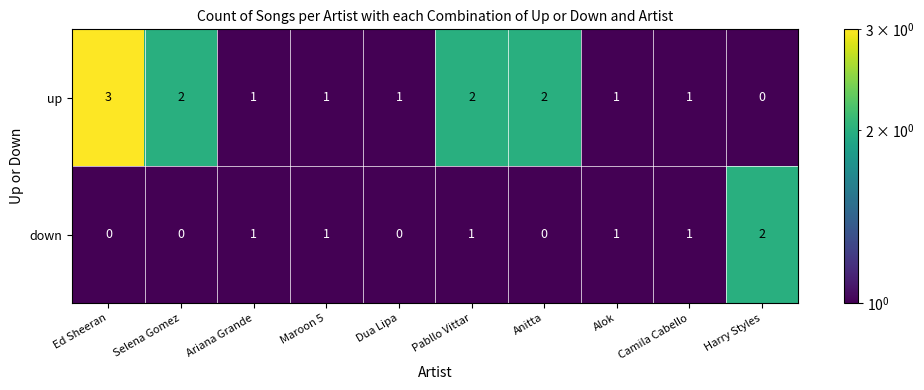

Reading left to right, what are all the values shown in this chart?

up: Ed Sheeran=3	Selena Gomez=2	Ariana Grande=1	Maroon 5=1	Dua Lipa=1	Pabllo Vittar=2	Anitta=2	Alok=1	Camila Cabello=1	Harry Styles=0
down: Ed Sheeran=0	Selena Gomez=0	Ariana Grande=1	Maroon 5=1	Dua Lipa=0	Pabllo Vittar=1	Anitta=0	Alok=1	Camila Cabello=1	Harry Styles=2